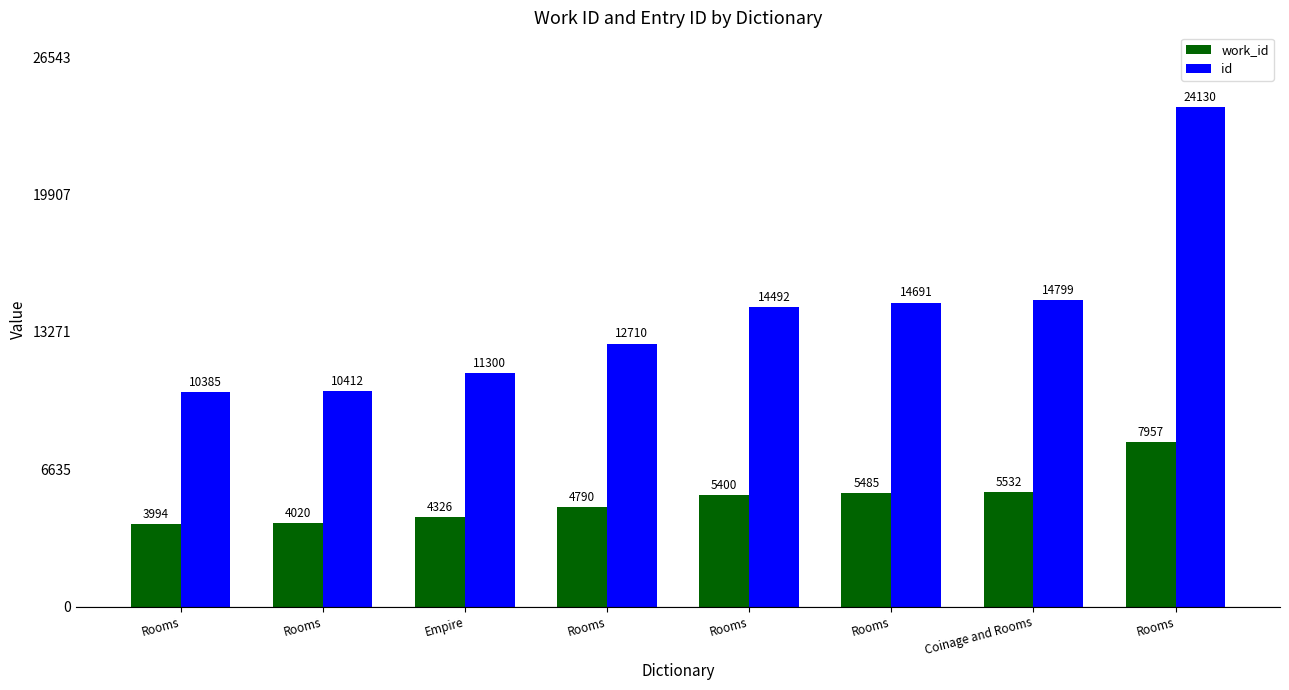

The value of id at Rooms is 14492. True or false?

True